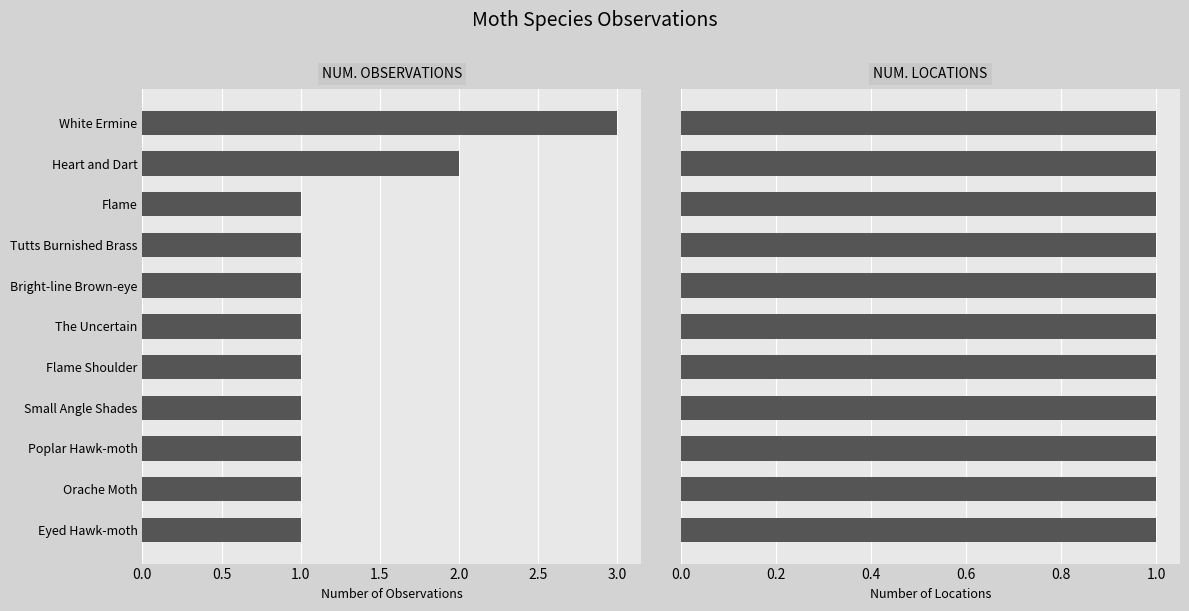

What is the greatest value displayed?

3.0